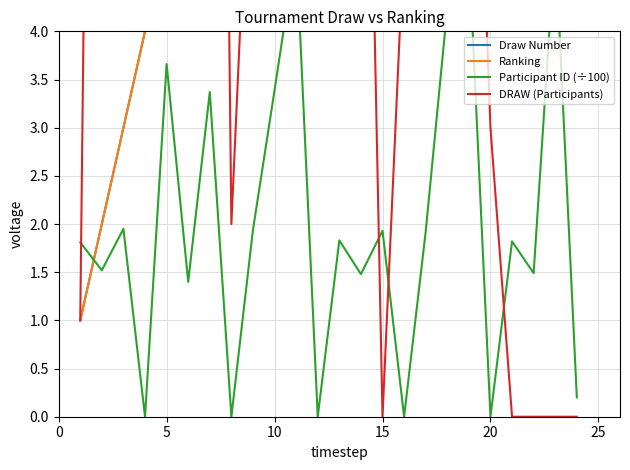

How many data points does each series have?

24